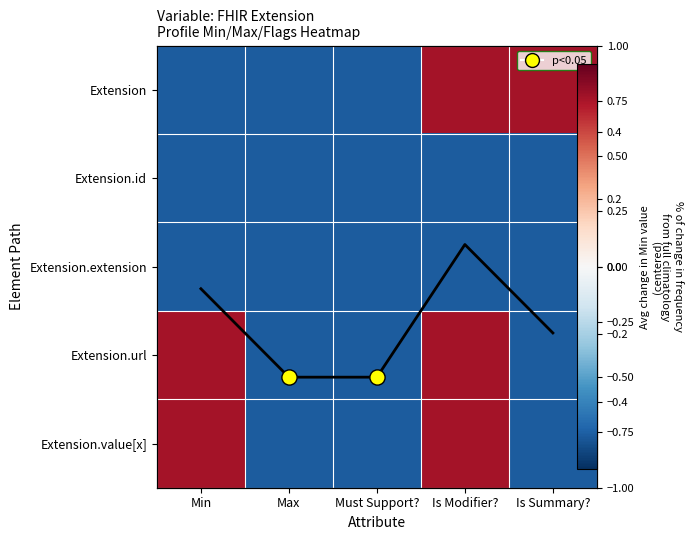

How many negative values does the Extension.value[x] series have?

3